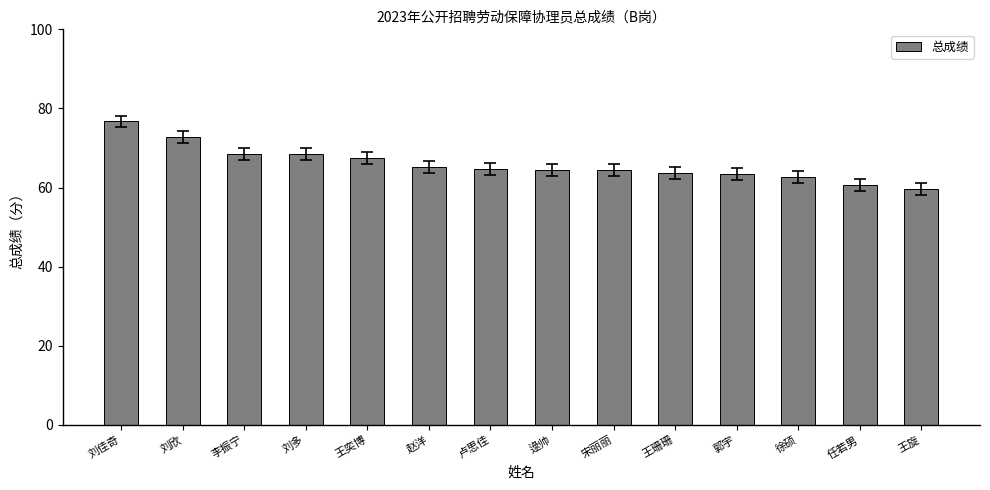

What is the smallest value displayed?

59.6